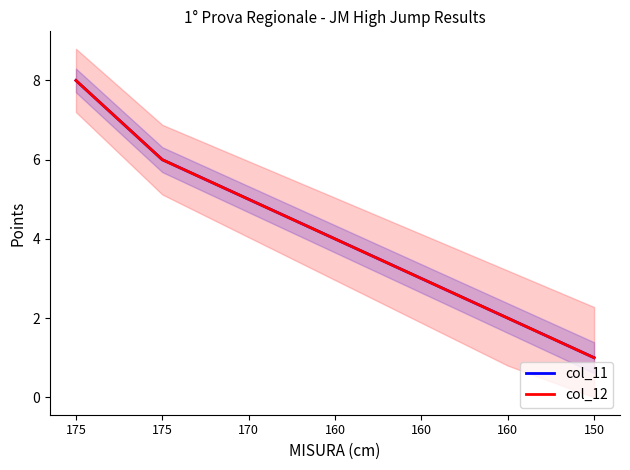

Is it true that col_11 equals 2 at 160?

True